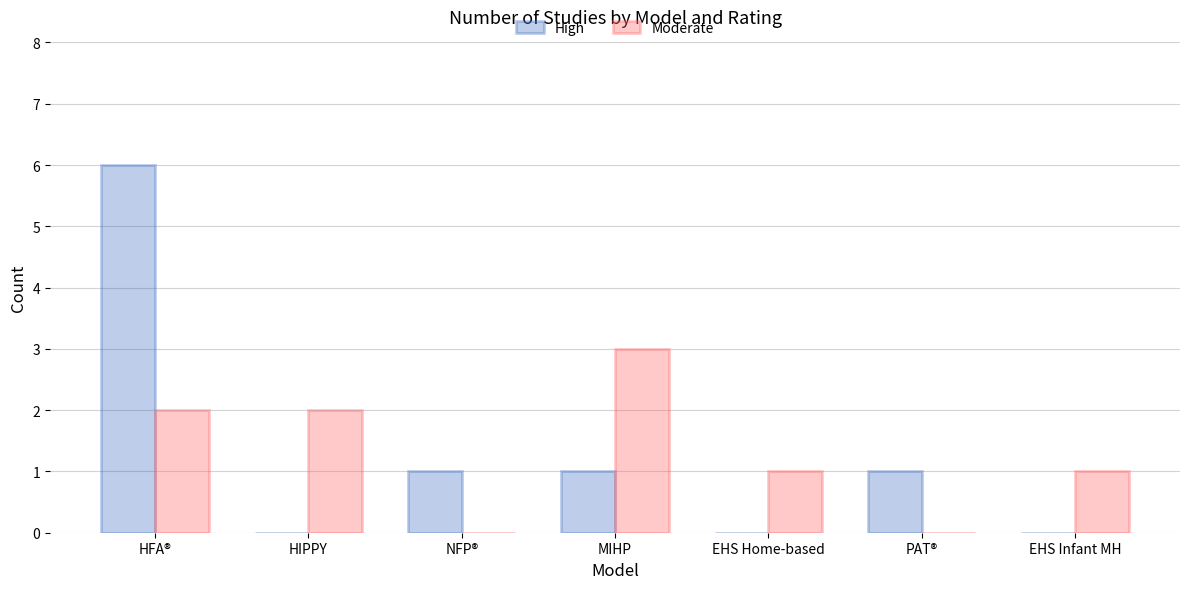

Reading left to right, what are all the values shown in this chart?

High: HFA®=6	HIPPY=0	NFP®=1	MIHP=1	EHS Home-based=0	PAT®=1	EHS Infant MH=0
Moderate: HFA®=2	HIPPY=2	NFP®=0	MIHP=3	EHS Home-based=1	PAT®=0	EHS Infant MH=1